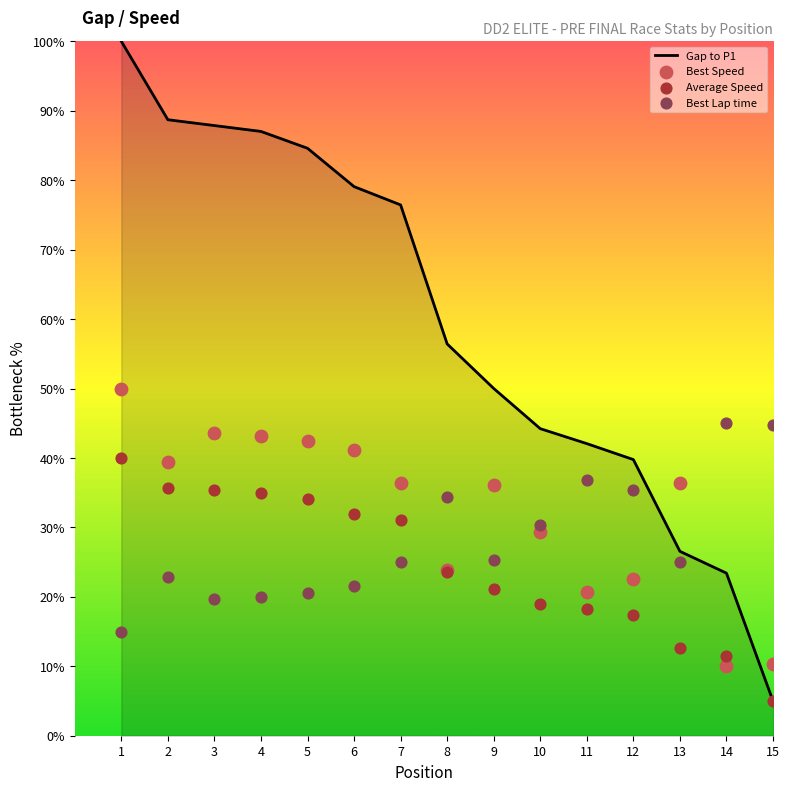

Which series reaches the minimum Y coordinate?

Gap to P1